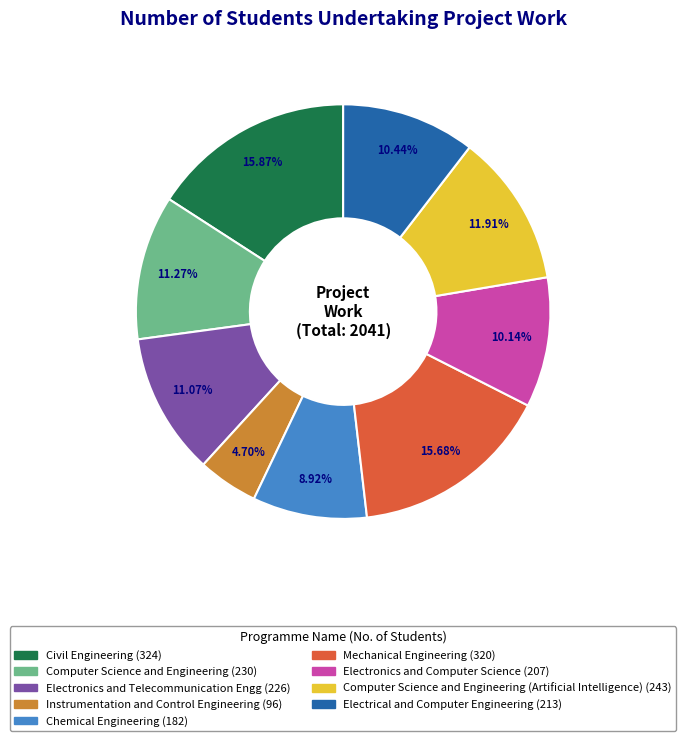

Is there a majority slice in this chart?

No